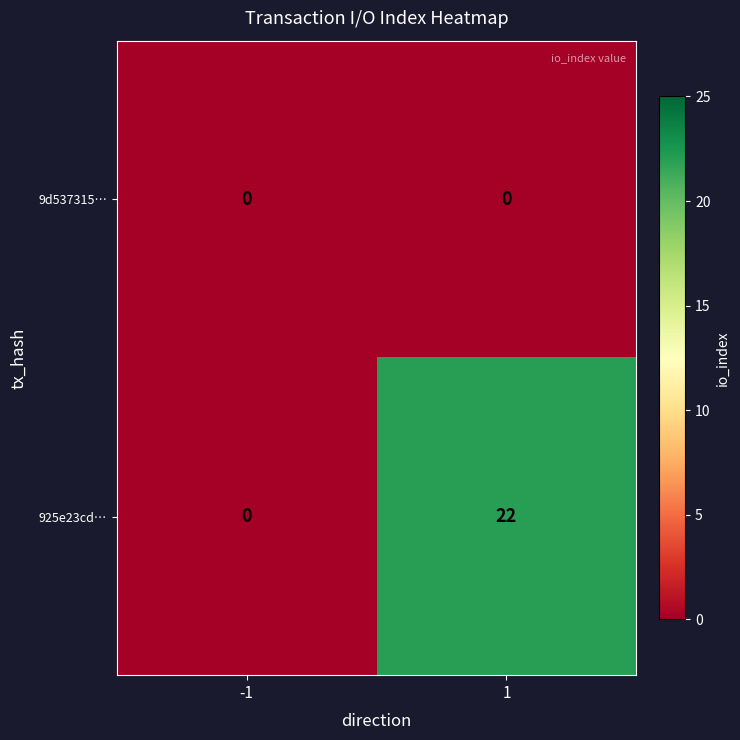

Rank the series by their average value, from lowest to highest.

9d537315…, 925e23cd…